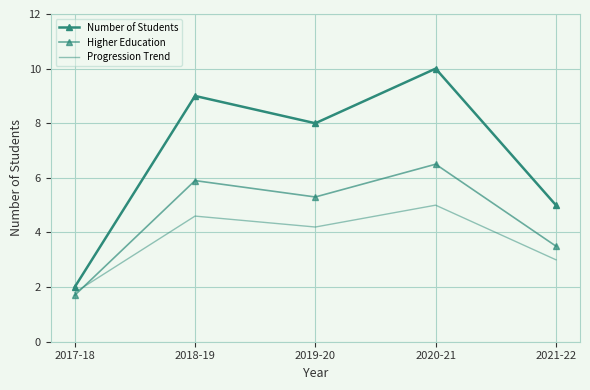

What is the difference between the Higher Education values at 2019-20 and 2018-19?

0.6